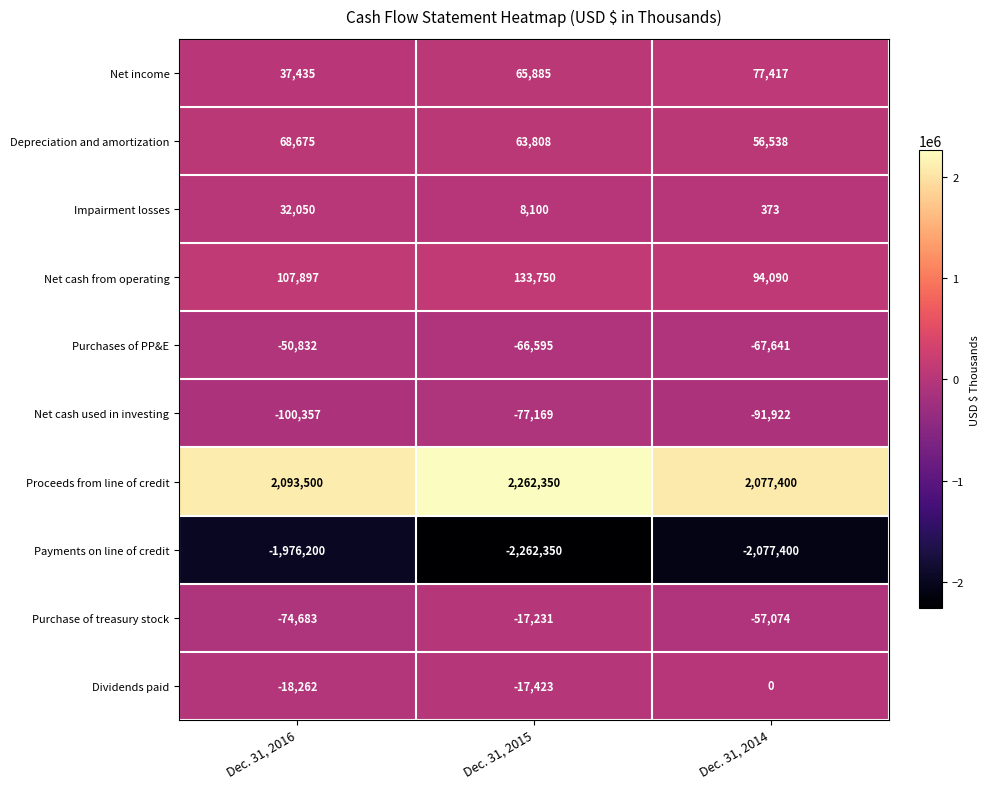

Between Dec. 31, 2016 and Dec. 31, 2014, which series saw the biggest shift?

Payments on line of credit